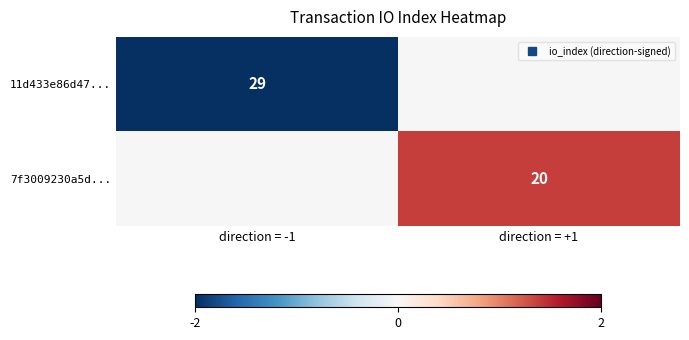

How many values in the 7f3009230a5d... series exceed 1?

1